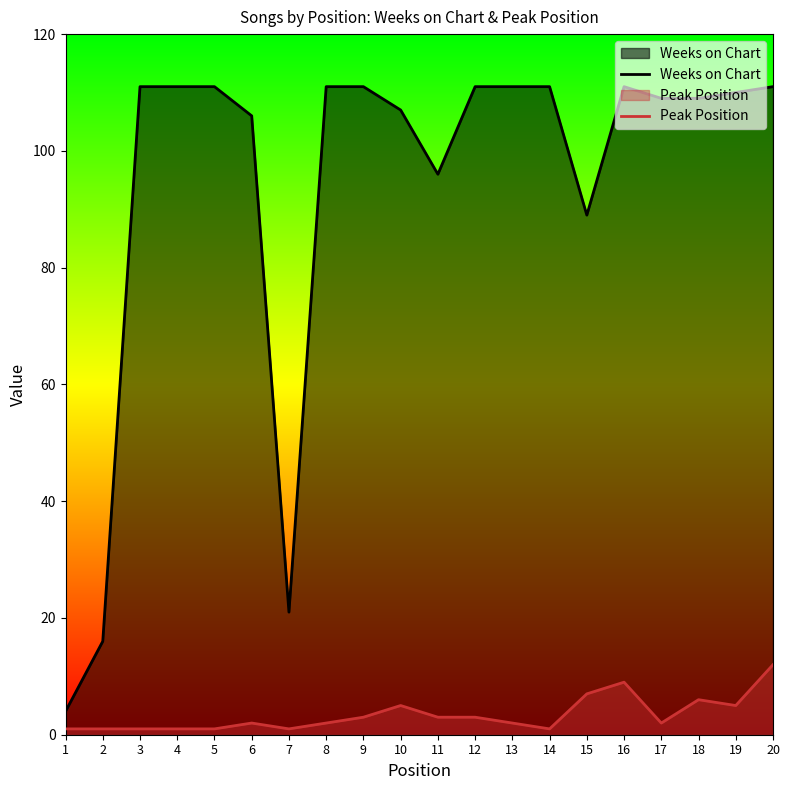

What is the spread (max minus min) of values at 10?

102